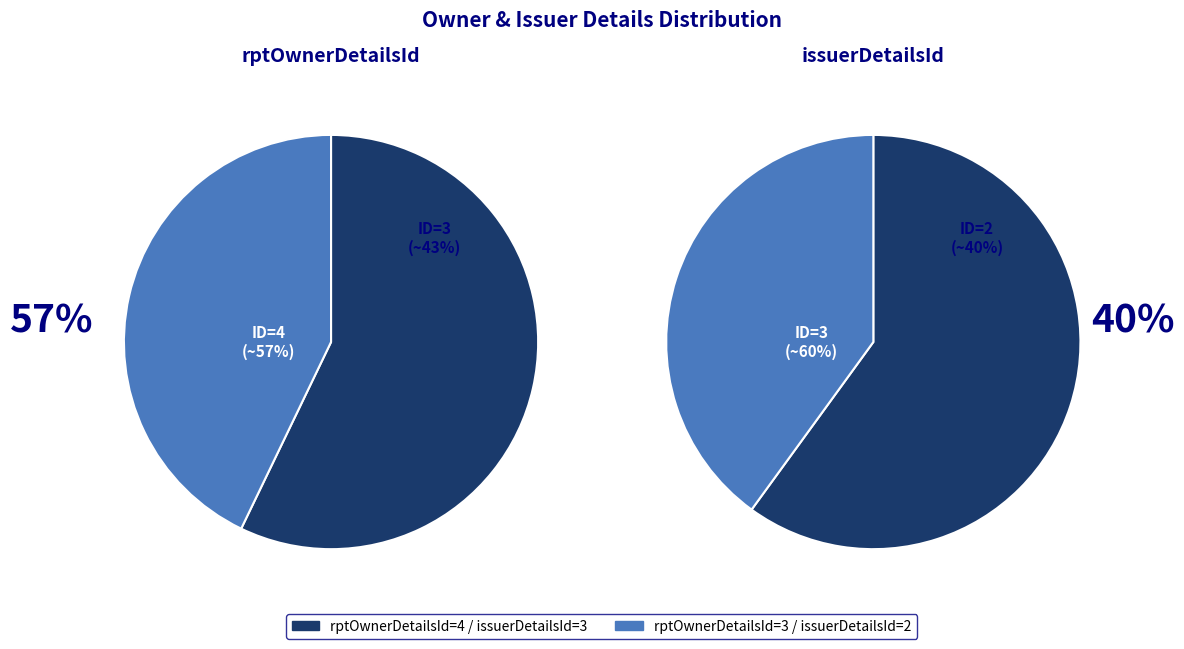

Does rptOwnerDetailsId=3 represent more than half of the total?

No